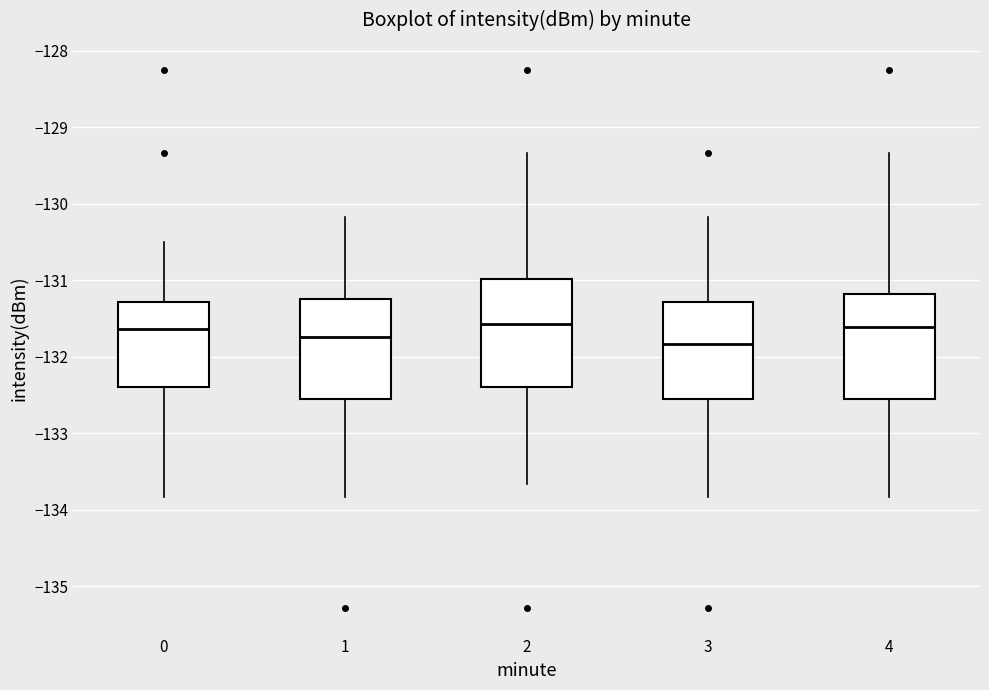

Reading left to right, read every box against the y-axis: the position of its median line, the range the box covers, and the ends of its whiskers. The values are not printed on the chart, so give them approximately, as read against the axis.

0: median -131.6, box -132.4 to -131.3, whiskers -133.8 to -130.5
1: median -131.7, box -132.6 to -131.2, whiskers -133.8 to -130.2
2: median -131.6, box -132.4 to -131.0, whiskers -133.7 to -129.3
3: median -131.8, box -132.6 to -131.3, whiskers -133.8 to -130.2
4: median -131.6, box -132.6 to -131.2, whiskers -133.8 to -129.3